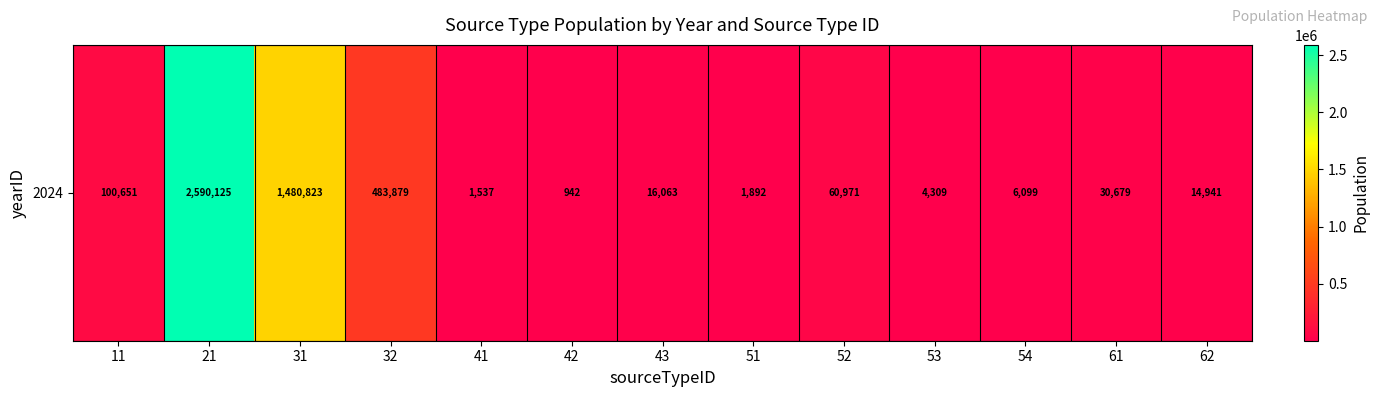

The value at 52 is 60970.8. True or false?

True